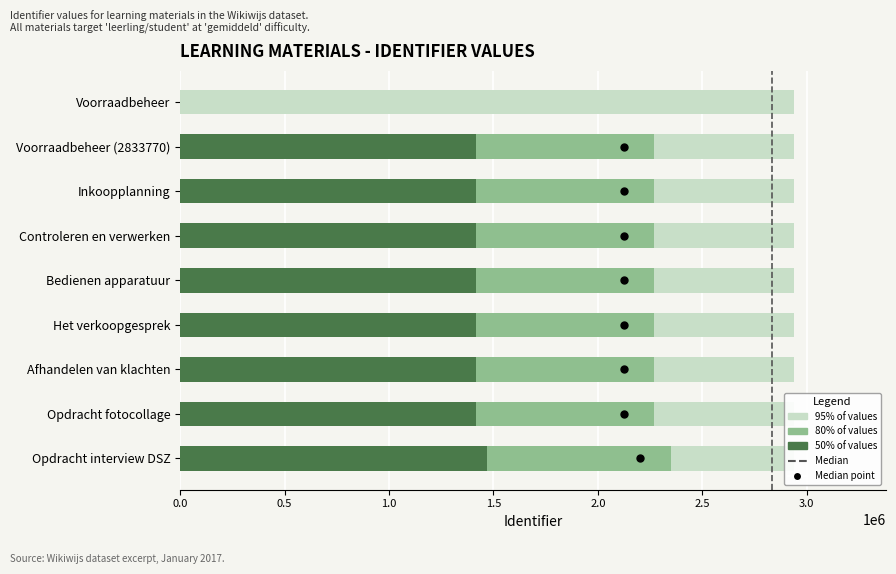

What is the greatest value displayed?

2351151.2